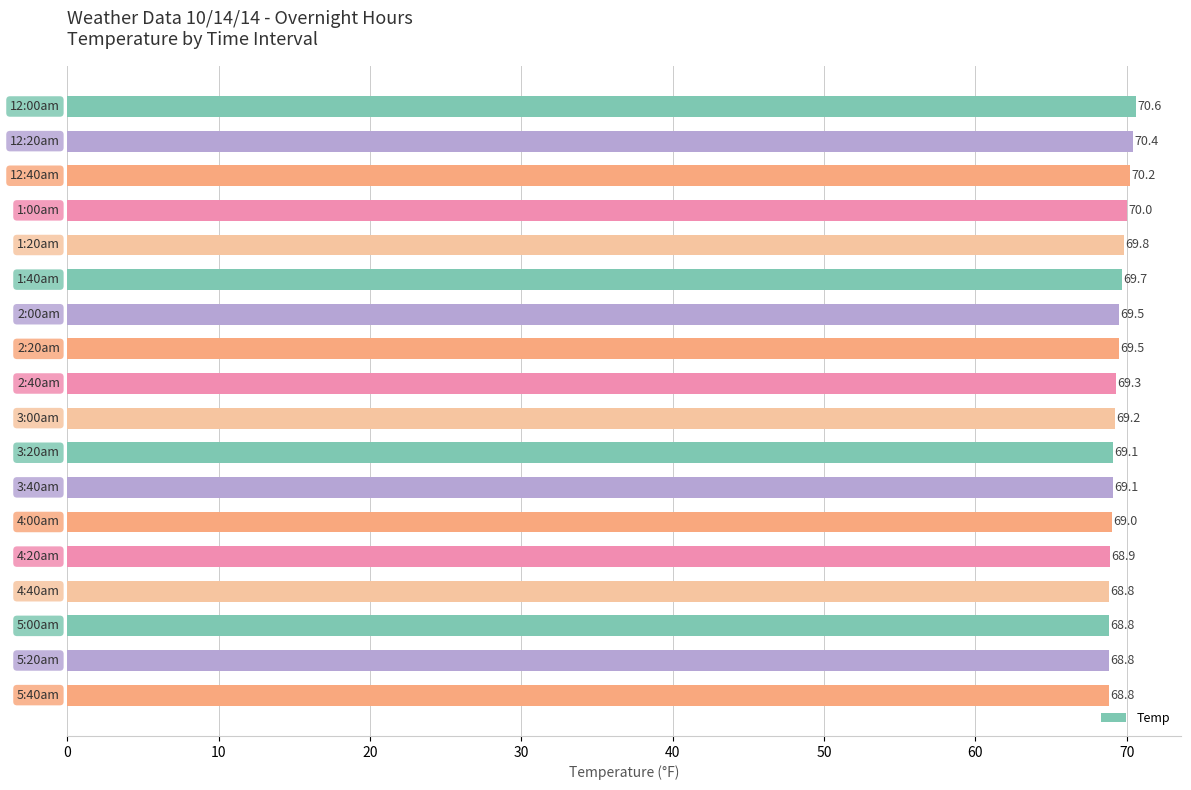

What is the value of the 6th bar from the top?

69.7